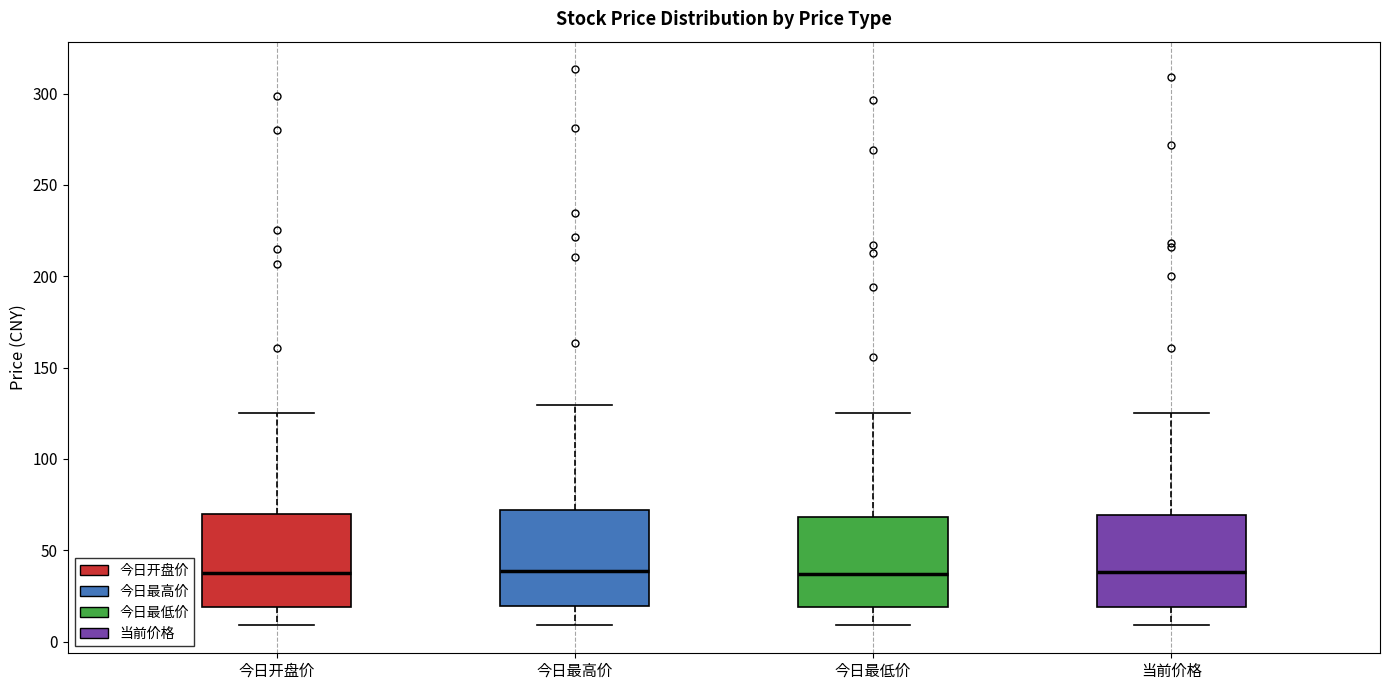

Reading left to right, read every box against the y-axis: the position of its median line, the range the box covers, and the ends of its whiskers. The values are not printed on the chart, so give them approximately, as read against the axis.

今日开盘价: median 40, box 20 to 70, whiskers 10 to 125
今日最高价: median 40, box 20 to 70, whiskers 10 to 130
今日最低价: median 35, box 20 to 70, whiskers 10 to 125
当前价格: median 40, box 20 to 70, whiskers 10 to 125